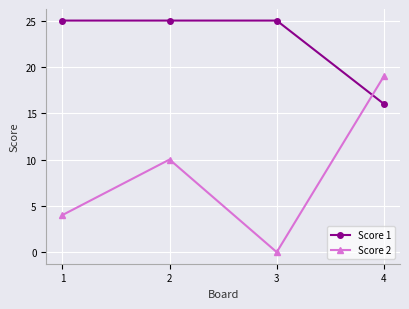

At which label is Score 1 closest to 20?

4